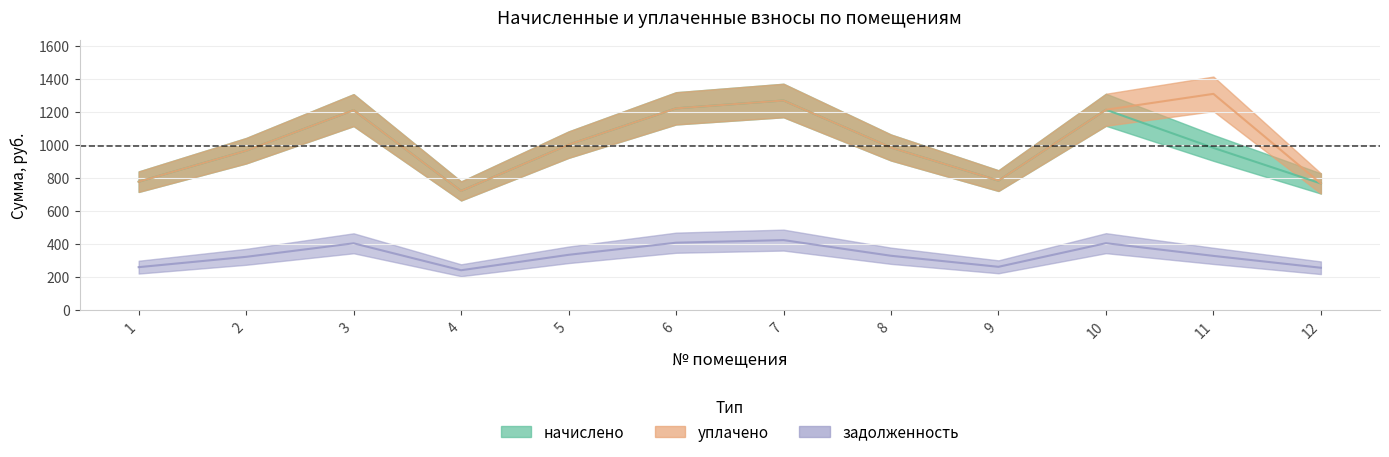

How many lines are shown in the chart?

3